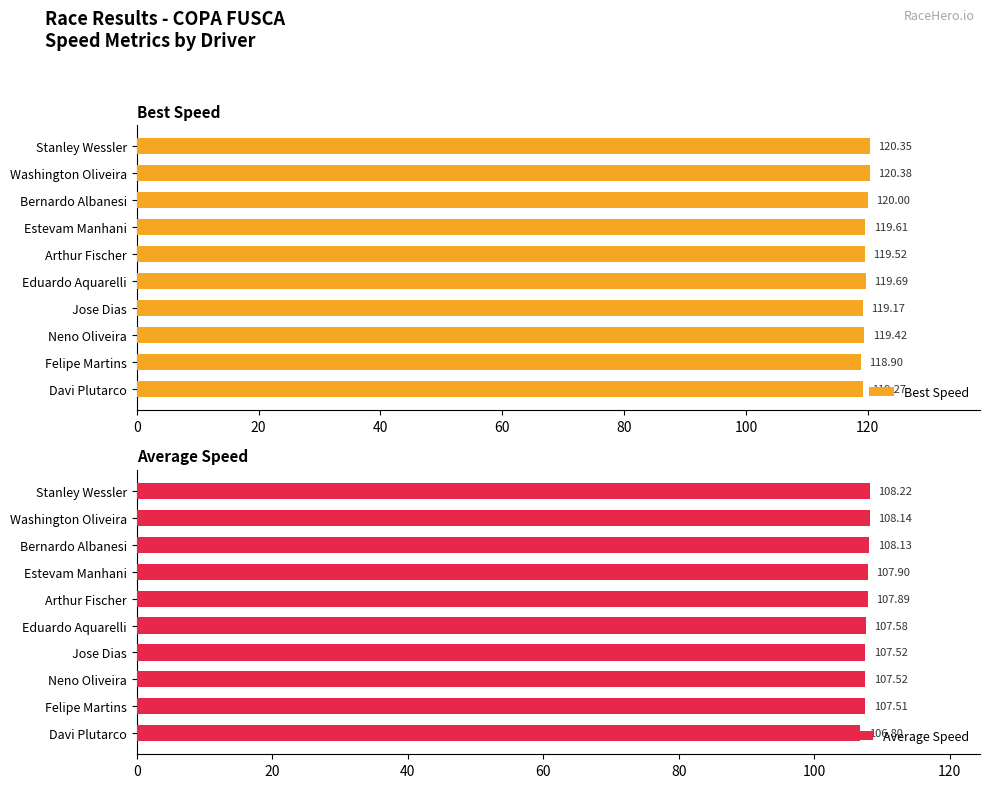

How many bars are there in total?

20